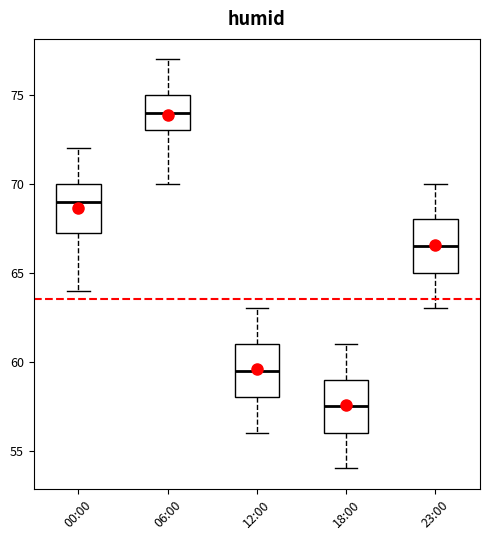

Which box's median line is the lowest?

18:00